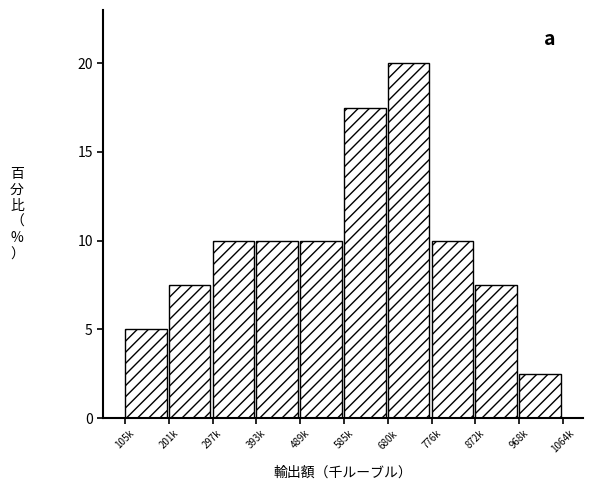

Reading left to right, transcribe all the data shown in this chart.

5.0	7.5	10.0	10.0	10.0	17.5	20.0	10.0	7.5	2.5